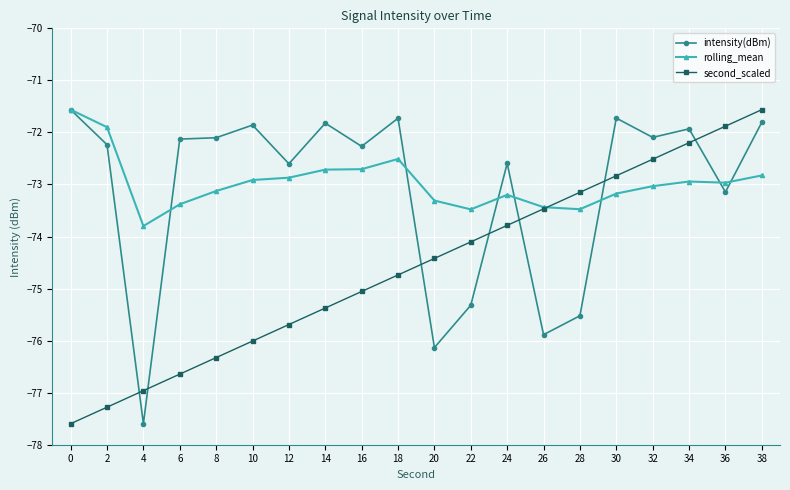

At which category is the sum across all series the highest?

38